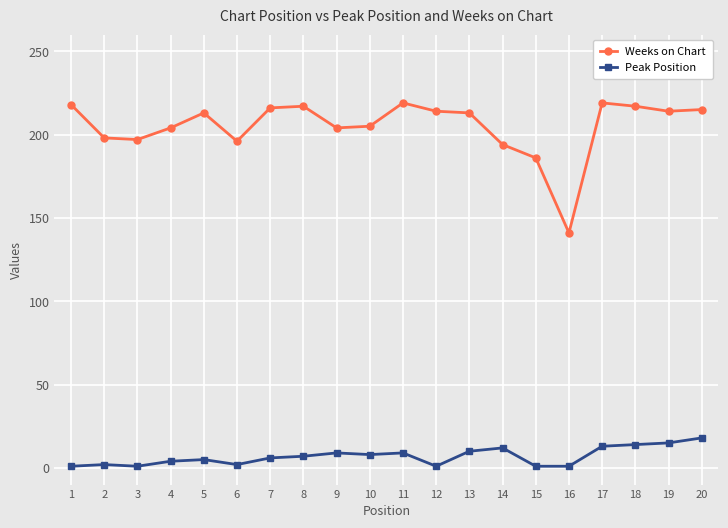

Count the number of categories in the chart.

20